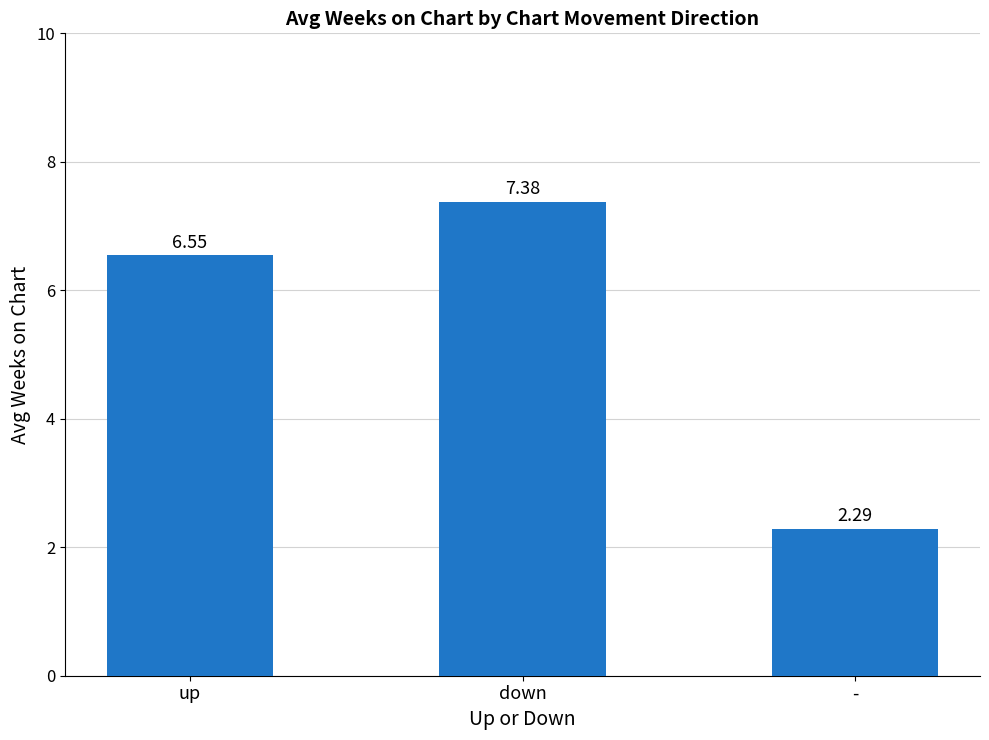

What is the minimum value shown in the chart?

2.3